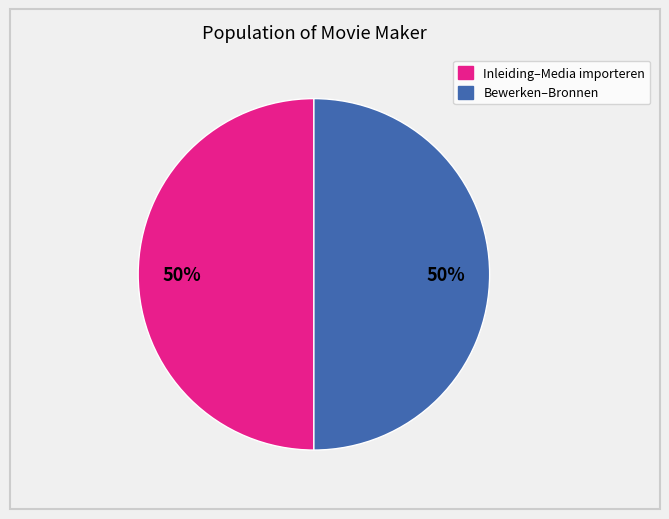

To the nearest percent, what is the average slice percentage?

50%